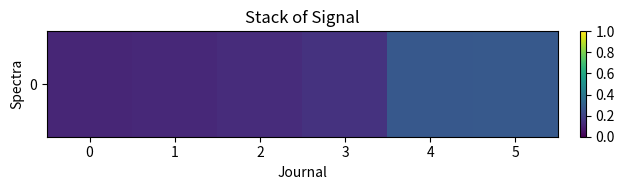

What is the maximum value shown in the chart?

0.3